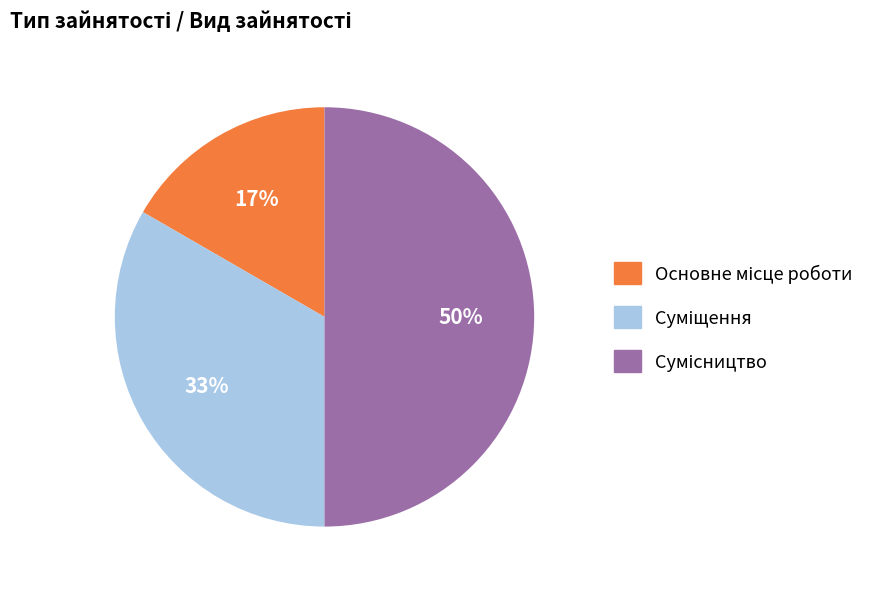

To the nearest percent, what is the difference between the largest and smallest slice percentages?

33%